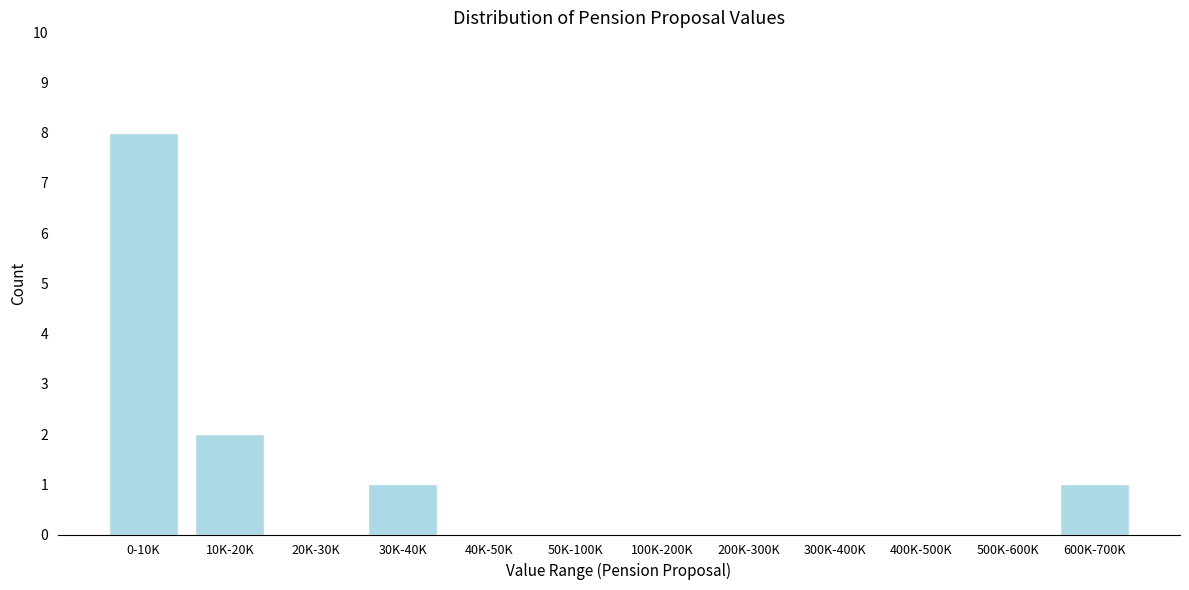

Reading left to right, transcribe all the data shown in this chart.

0-10K=8	10K-20K=2	20K-30K=0	30K-40K=1	40K-50K=0	50K-100K=0	100K-200K=0	200K-300K=0	300K-400K=0	400K-500K=0	500K-600K=0	600K-700K=1